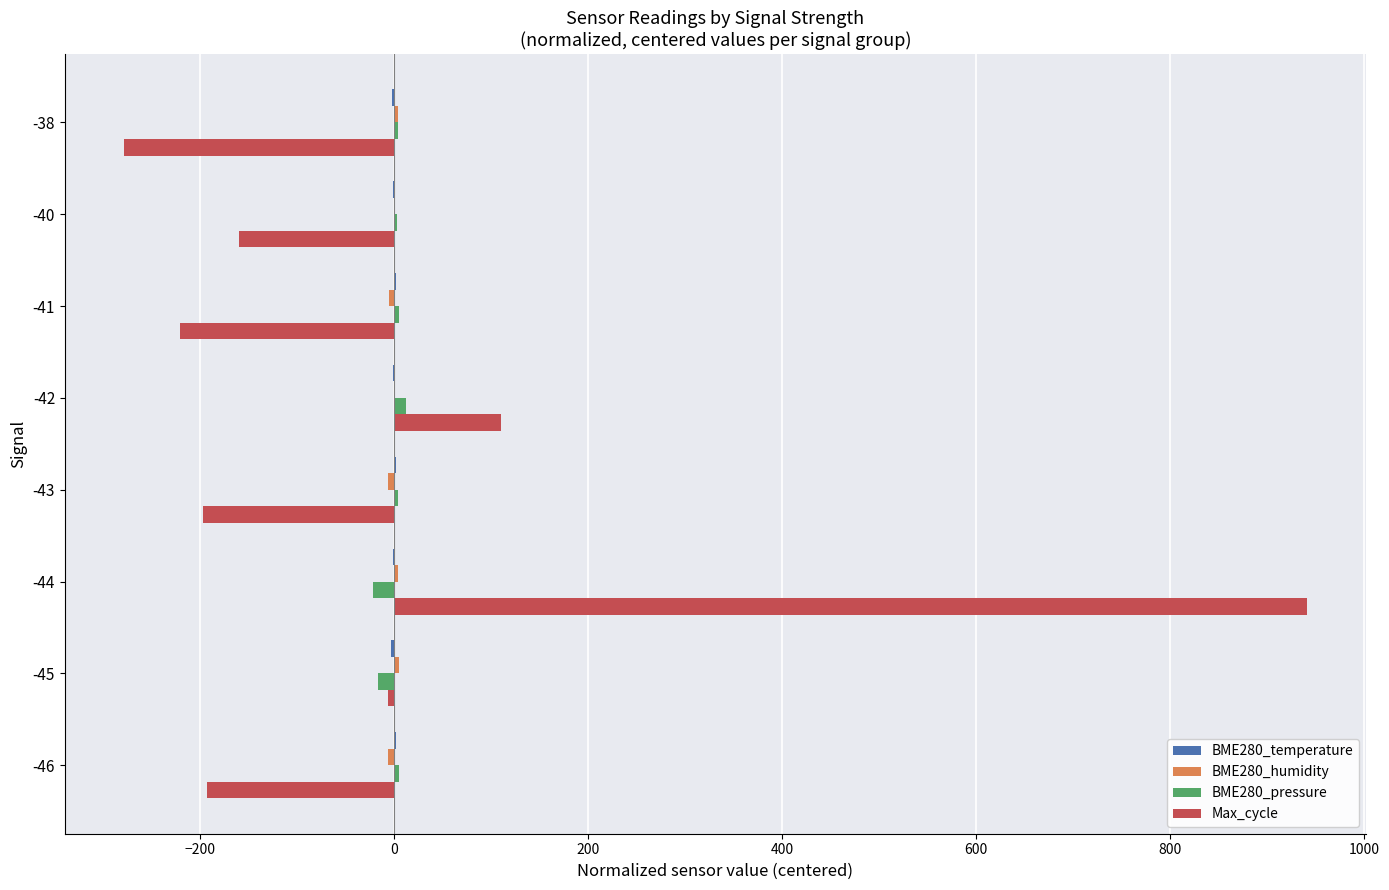

At which category is the sum across all series the highest?

-44